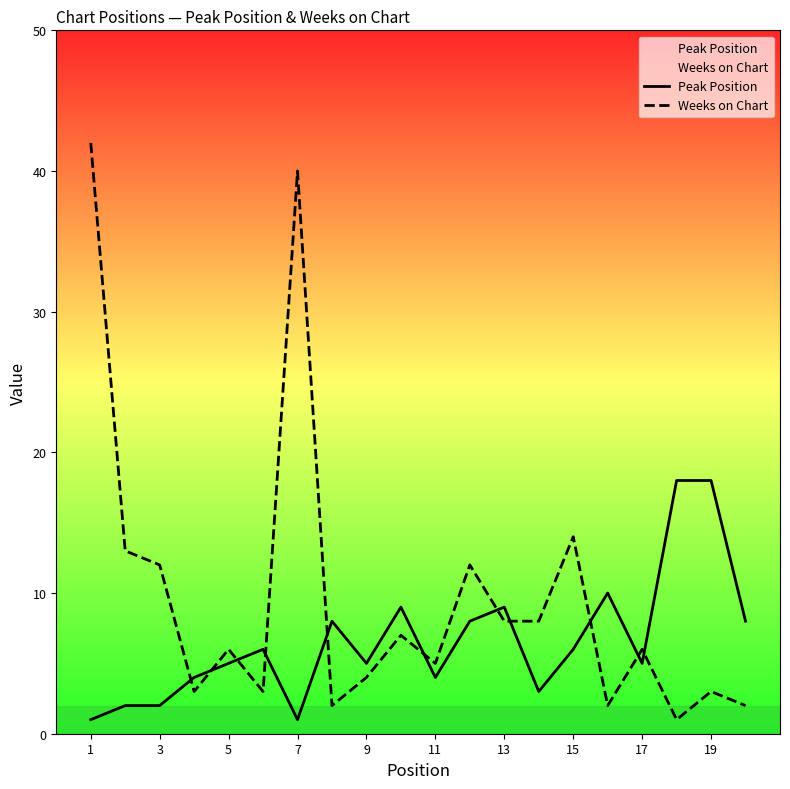

How many interior local peaks does the Peak Position series have?

5